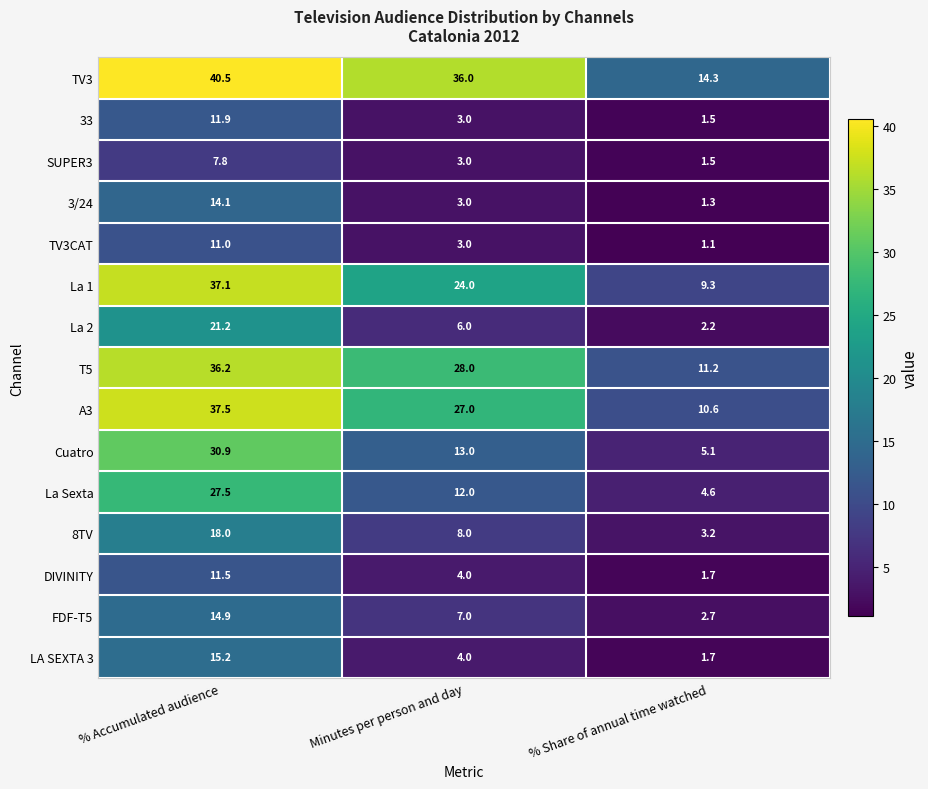

The value of TV3 at % Accumulated audience is 40.5. True or false?

True